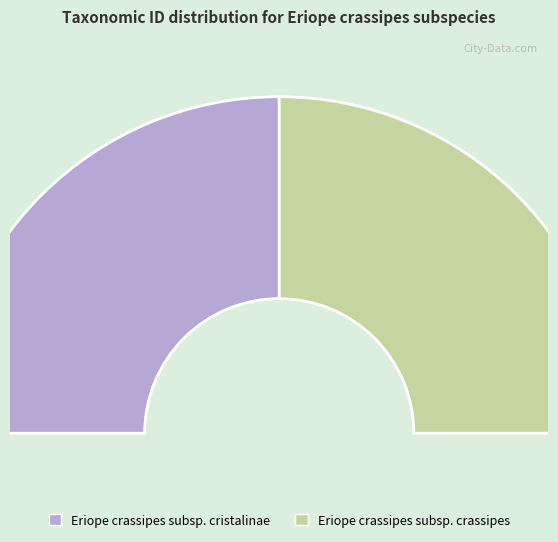

Which category has the biggest portion of the pie?

Eriope crassipes subsp. cristalinae